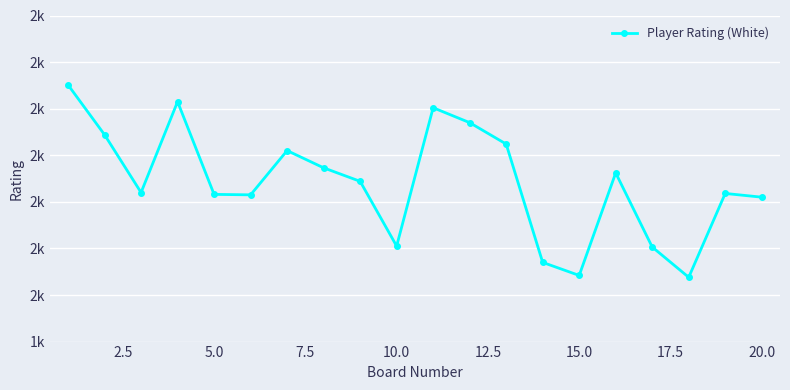

Does the chart have visible grid lines?

Yes